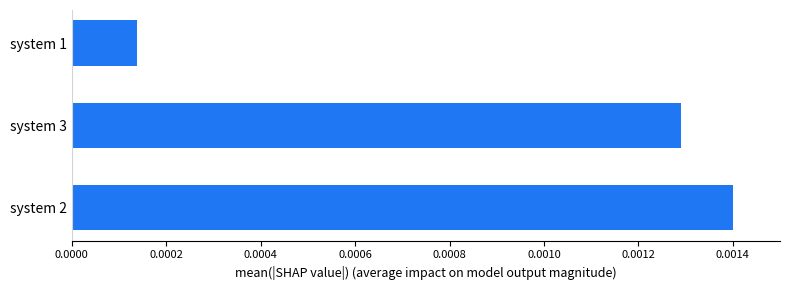

List the labels in order of value, largest first.

system 2, system 3, system 1